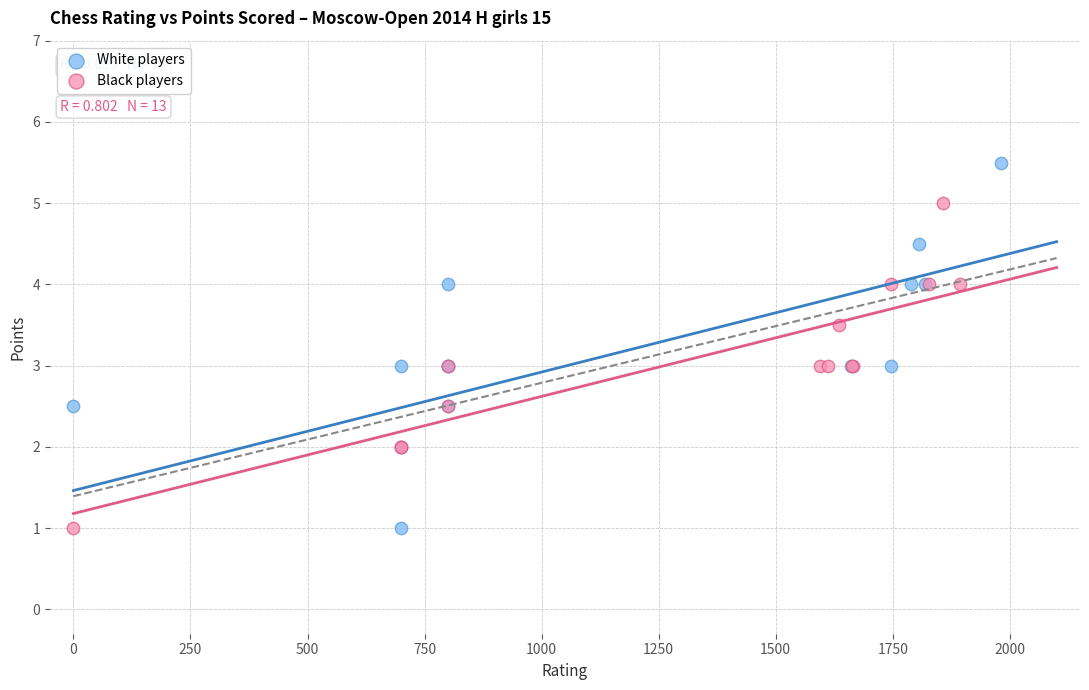

Which series has the widest spread of Y values?

White players